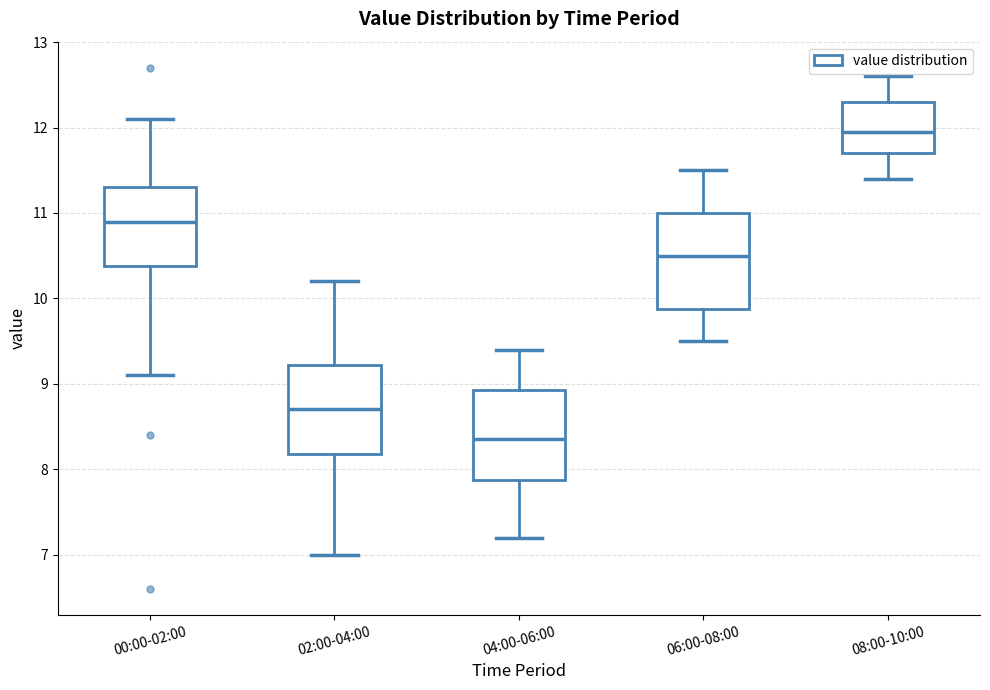

Where does the upper whisker of the box for 04:00-06:00 end on the y-axis? The values are not printed on the chart, so give them approximately, as read against the axis.

9.4